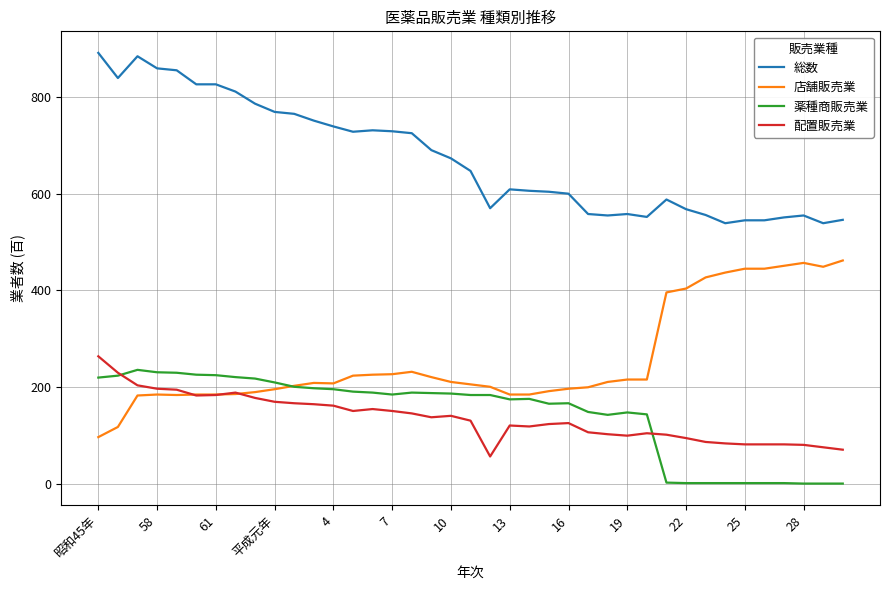

What is the lowest value of the 配置販売業 series?

57